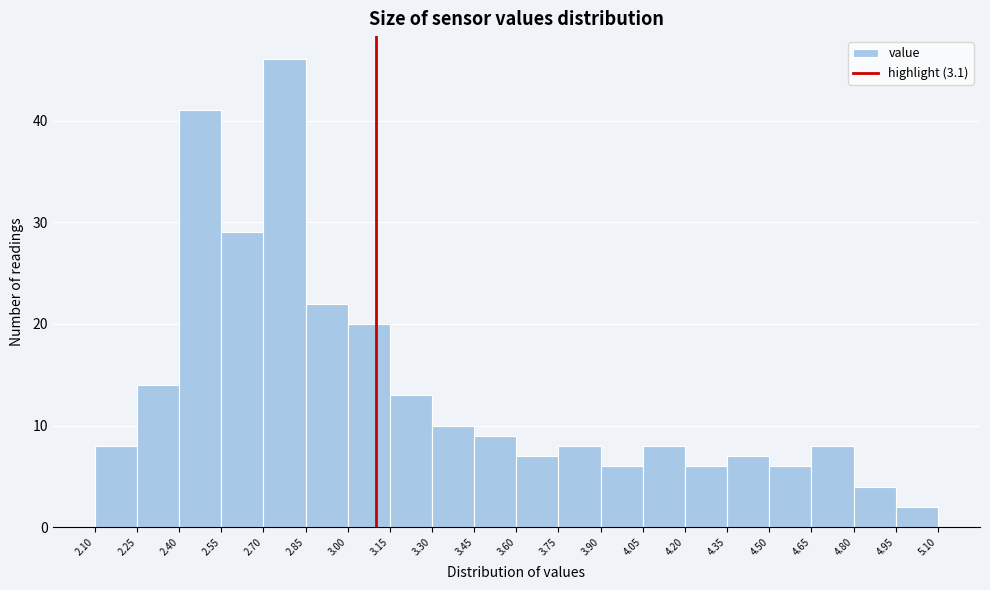

Which range on the x-axis has the tallest bar?

2.70 to 2.85